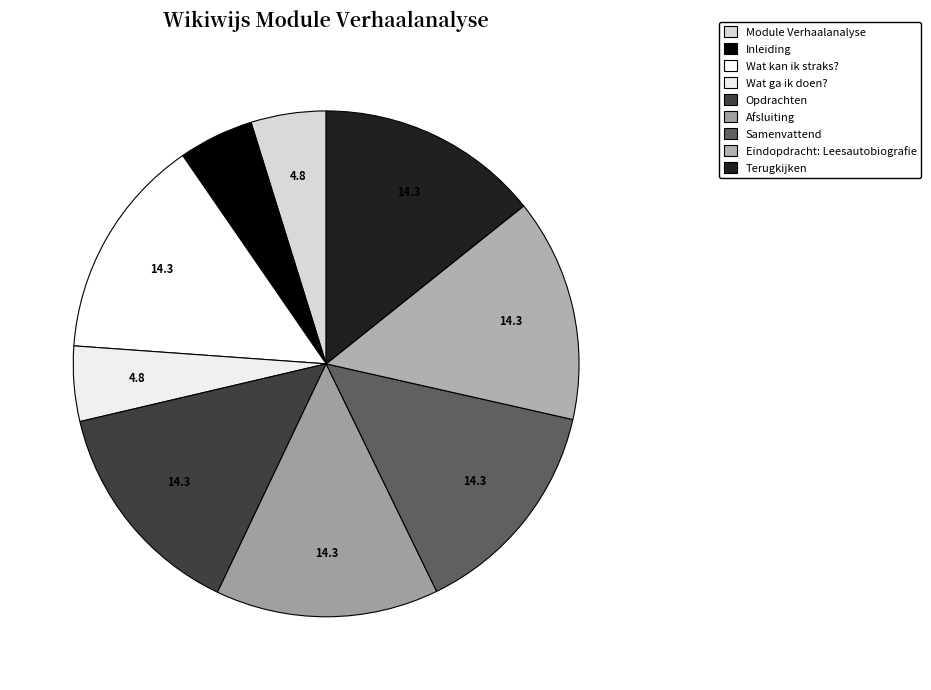

To the nearest percent, what is the average slice percentage?

11%